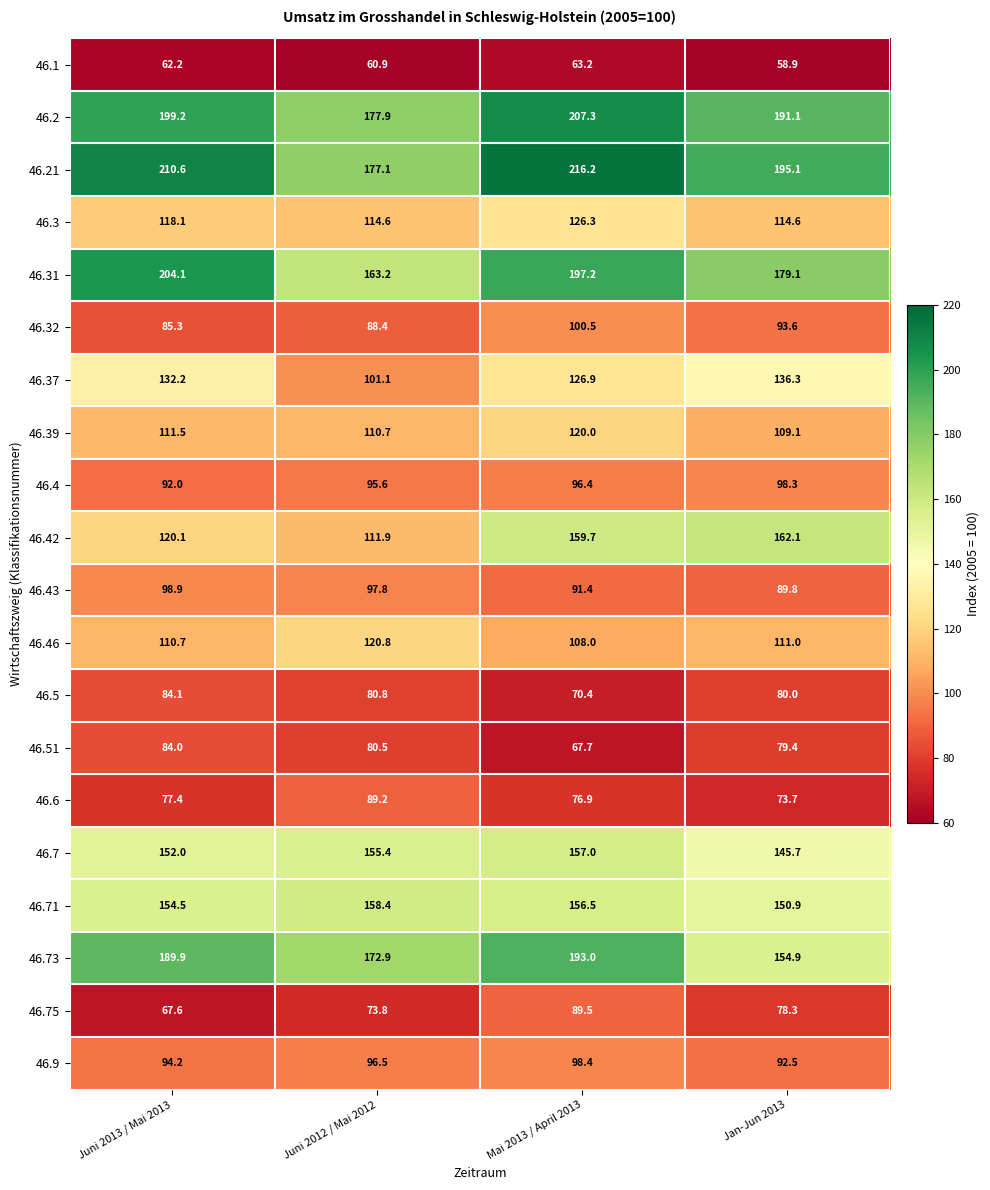

What is the difference between the maximum and minimum values in the 46.9 series?

5.9